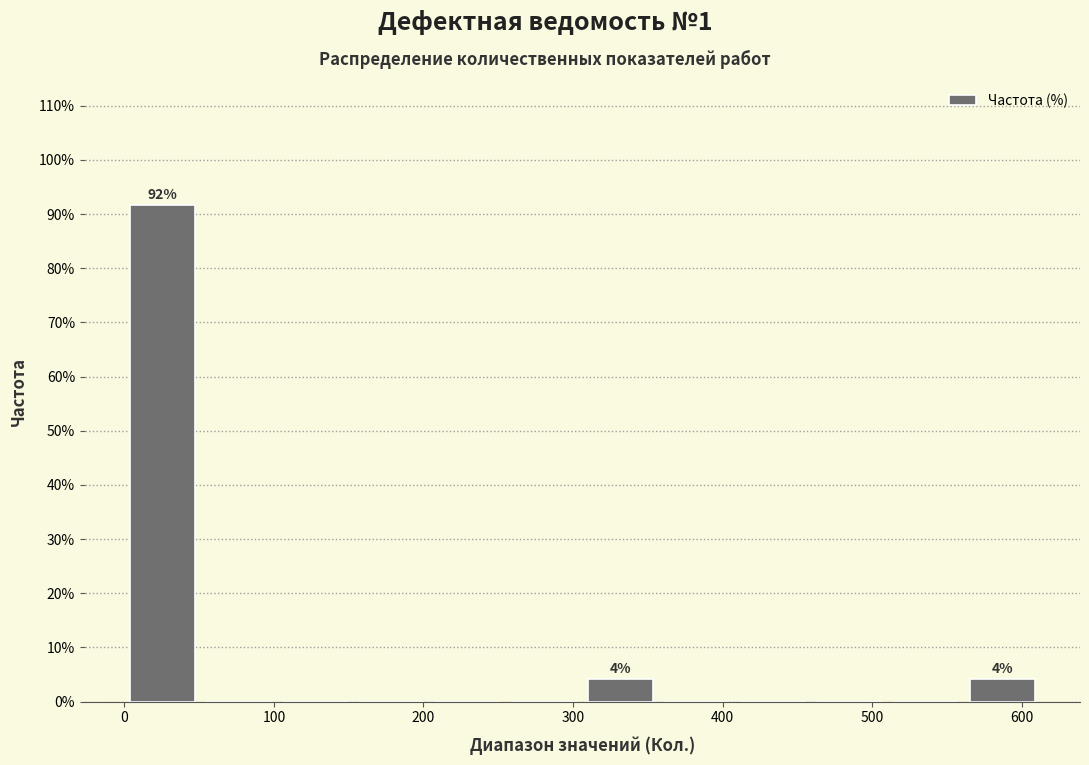

Over which range of the x-axis is the bar tallest?

0 to 50